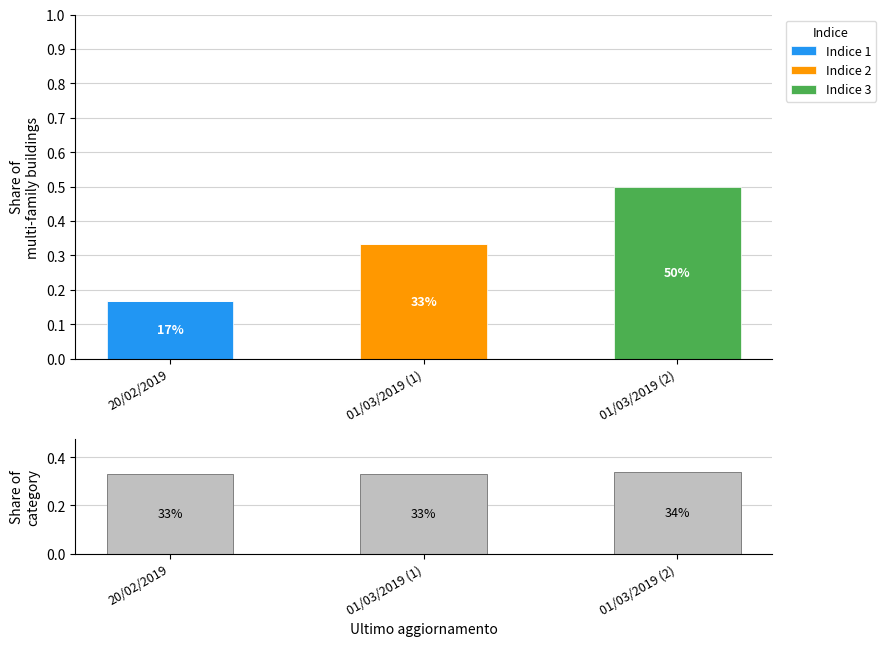

What is the sum of the Share values at 01/03/2019 (1) and 01/03/2019 (2)?

0.7